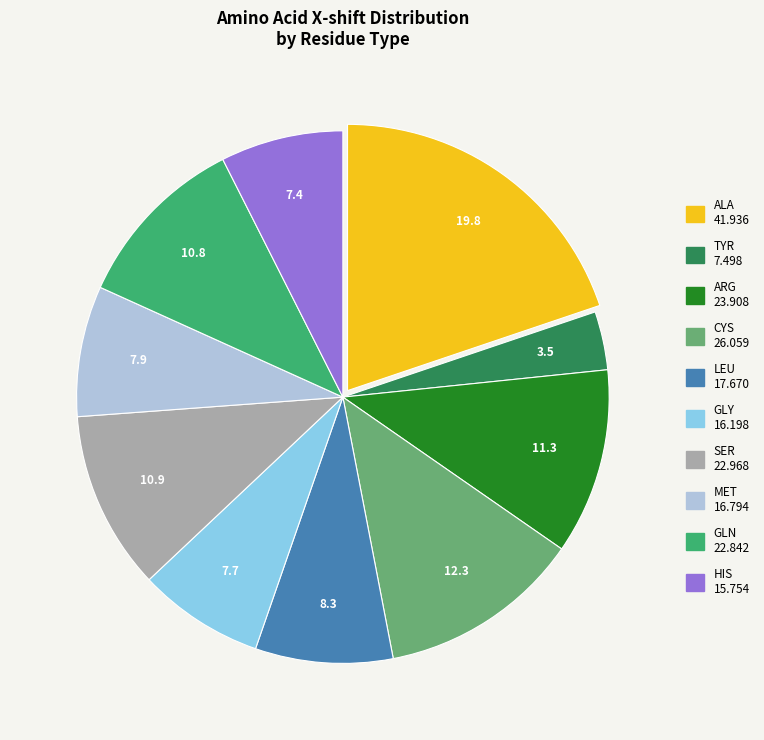

Which category has the biggest portion of the pie?

ALA